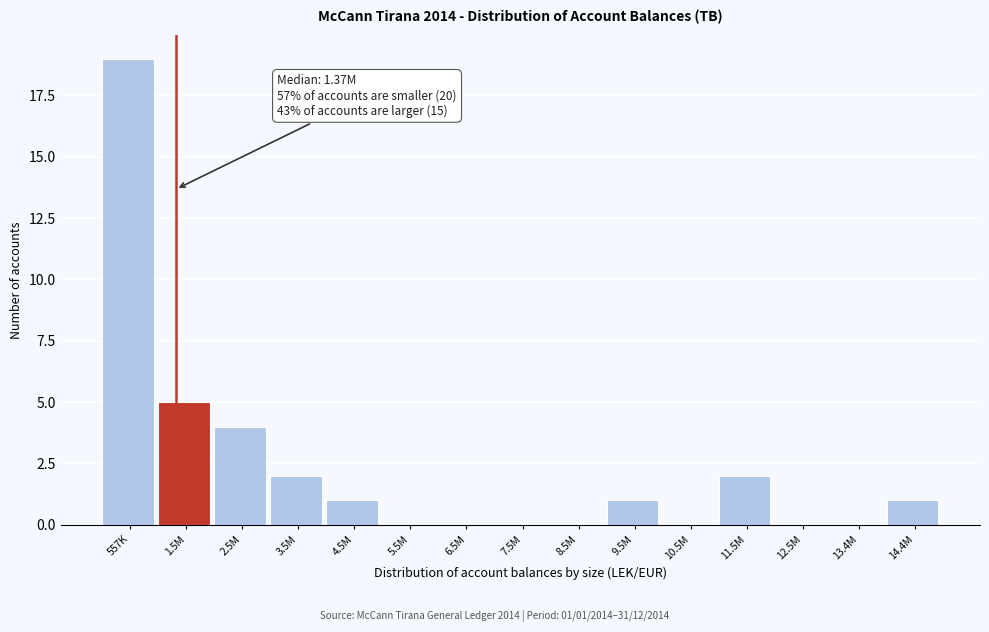

Reading left to right, list all the values displayed in this chart.

557K=19	1.5M=5	2.5M=4	3.5M=2	4.5M=1	5.5M=0	6.5M=0	7.5M=0	8.5M=0	9.5M=1	10.5M=0	11.5M=2	12.5M=0	13.4M=0	14.4M=1